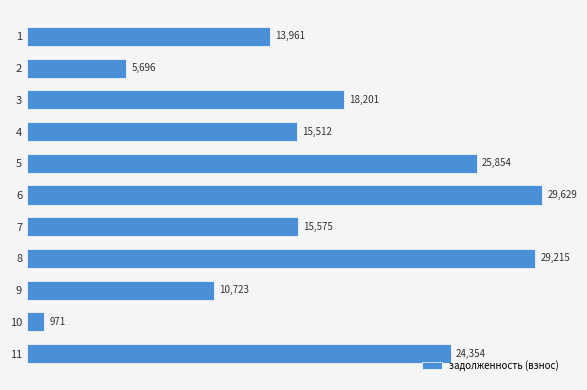

Which has a higher value, 6 or 8?

6